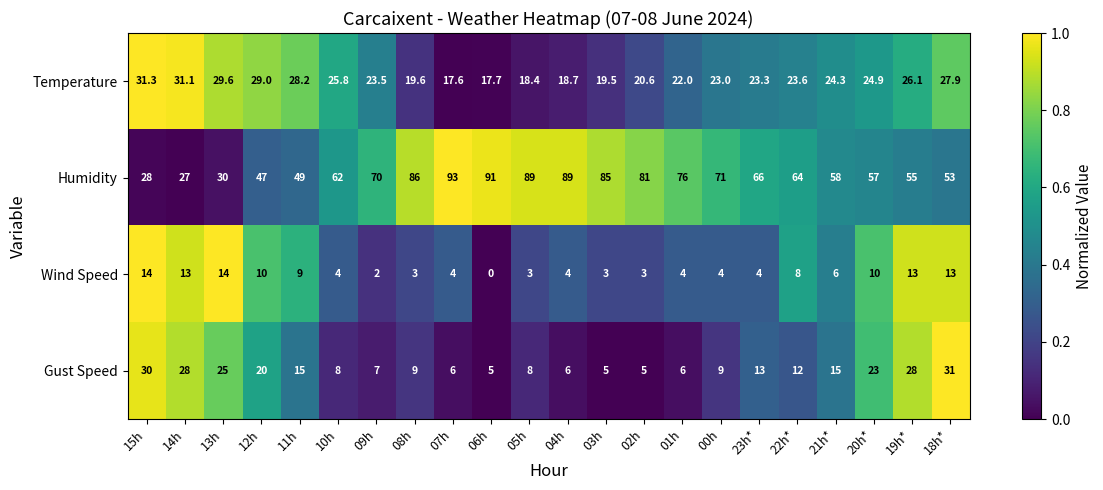

What is the total value across all series at 00h?

107.0